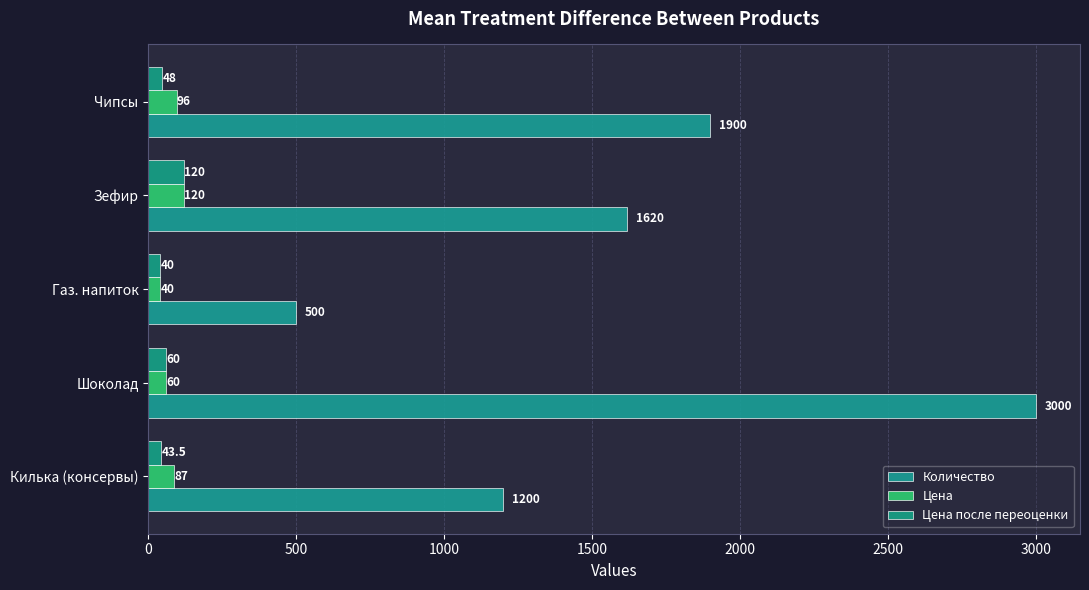

Count the Цена values in the range 60 to 96.

3